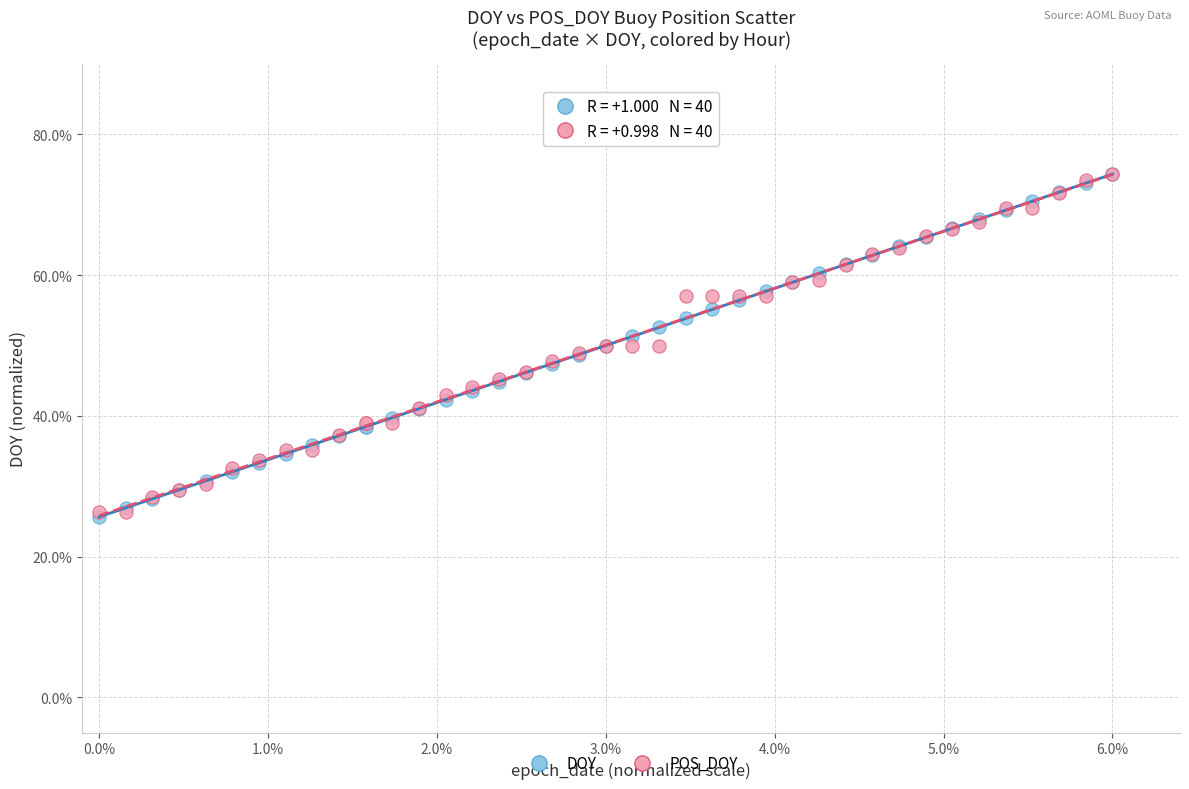

What are all the series names shown in the legend?

DOY, POS_DOY